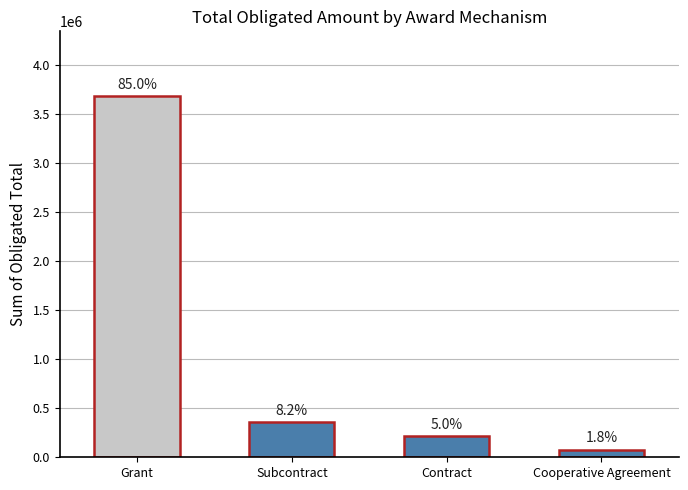

What is the sum of all values?

4328235.7